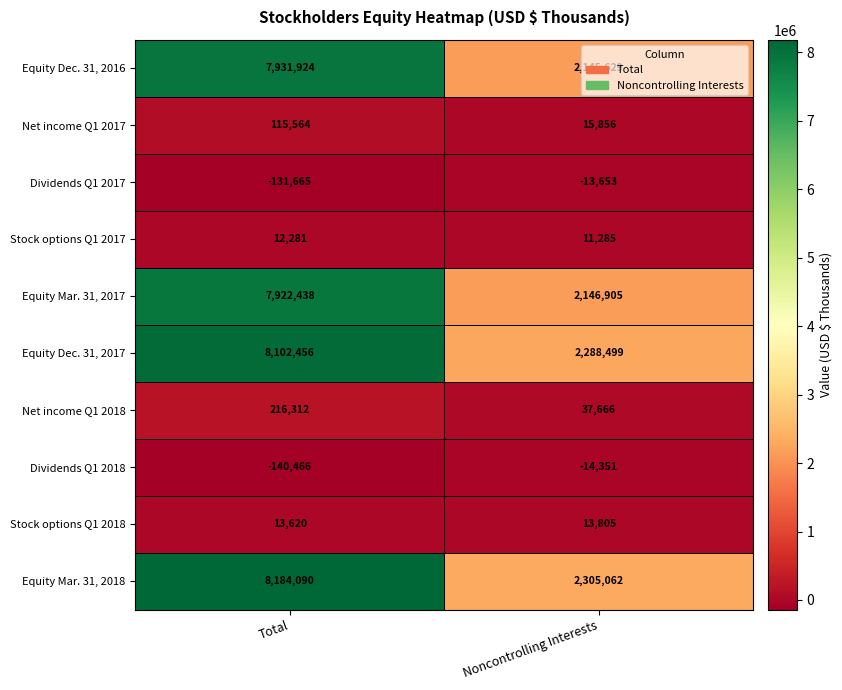

The value of Equity Dec. 31, 2017 at Total is 4569467. True or false?

False